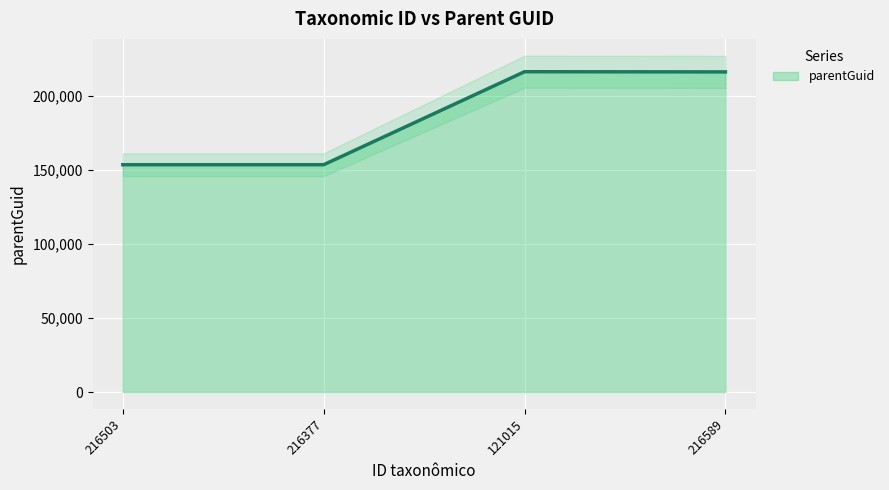

Which label corresponds to the smallest value in the chart?

216503